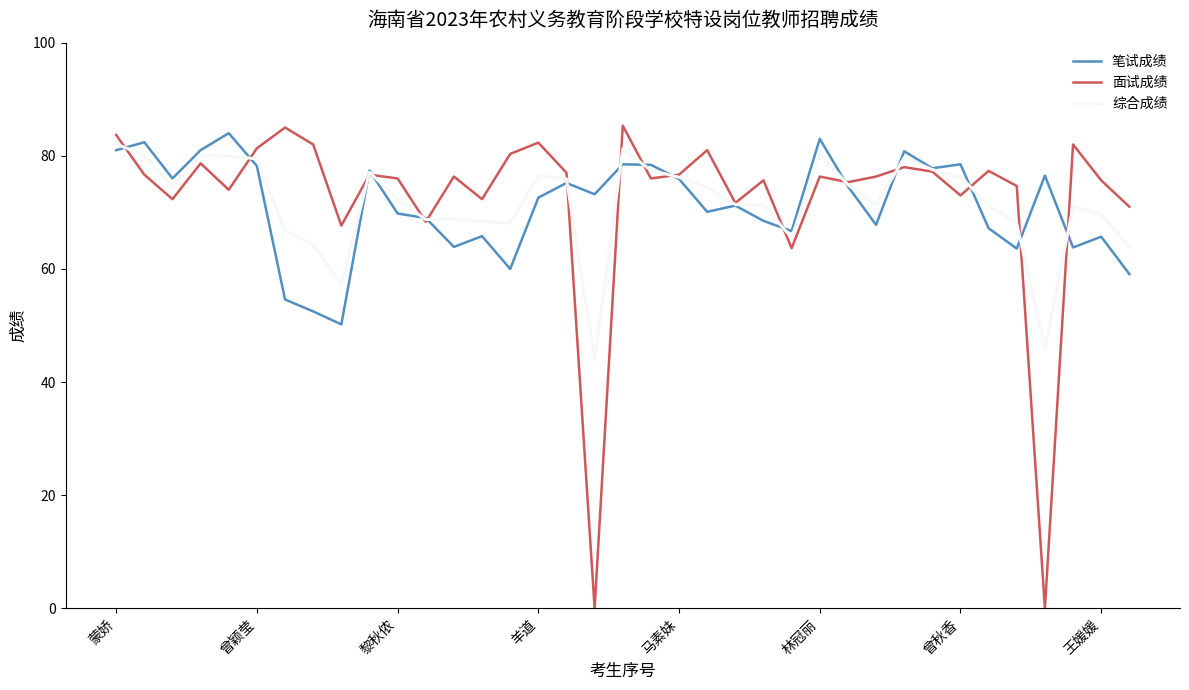

What is the lowest value of the 综合成绩 series?

43.9